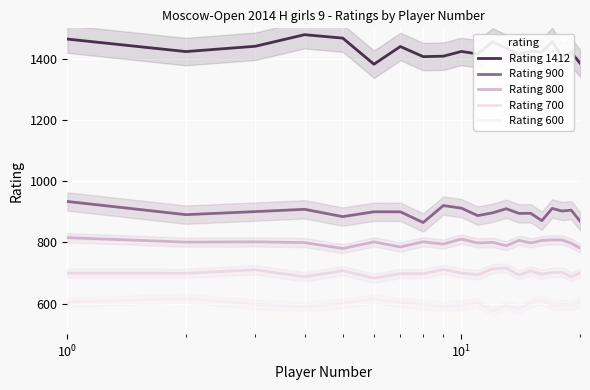

What is the sum of all Rating 1412 values?

28581.6